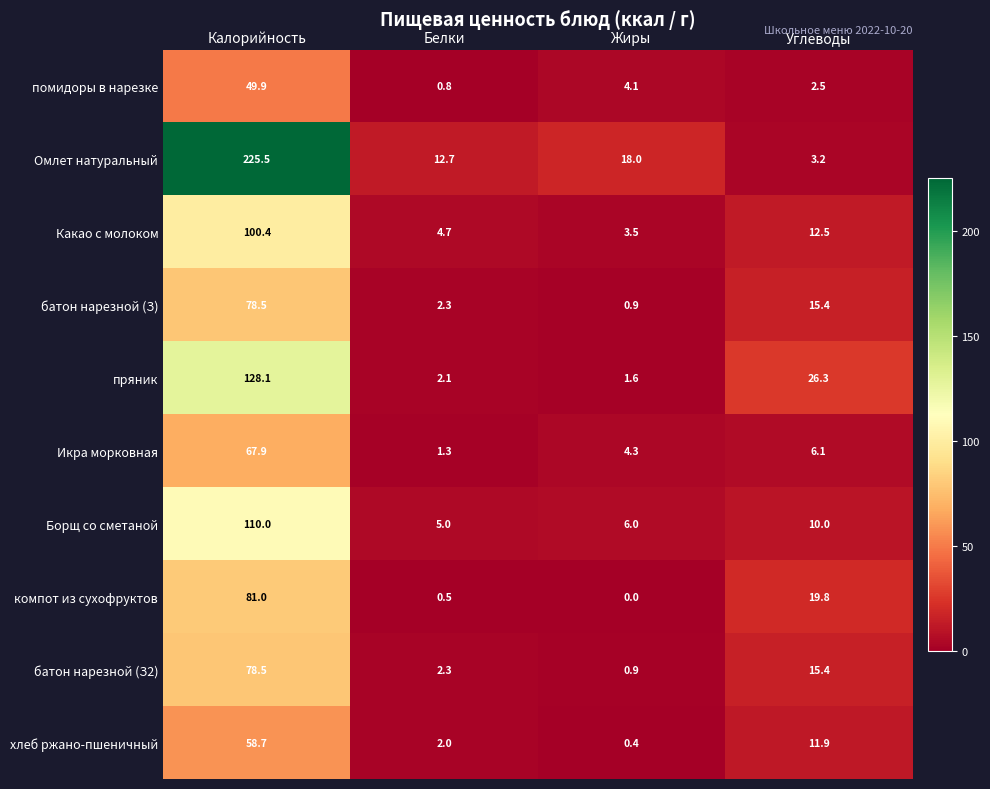

Which series has the largest total across all categories?

Омлет натуральный